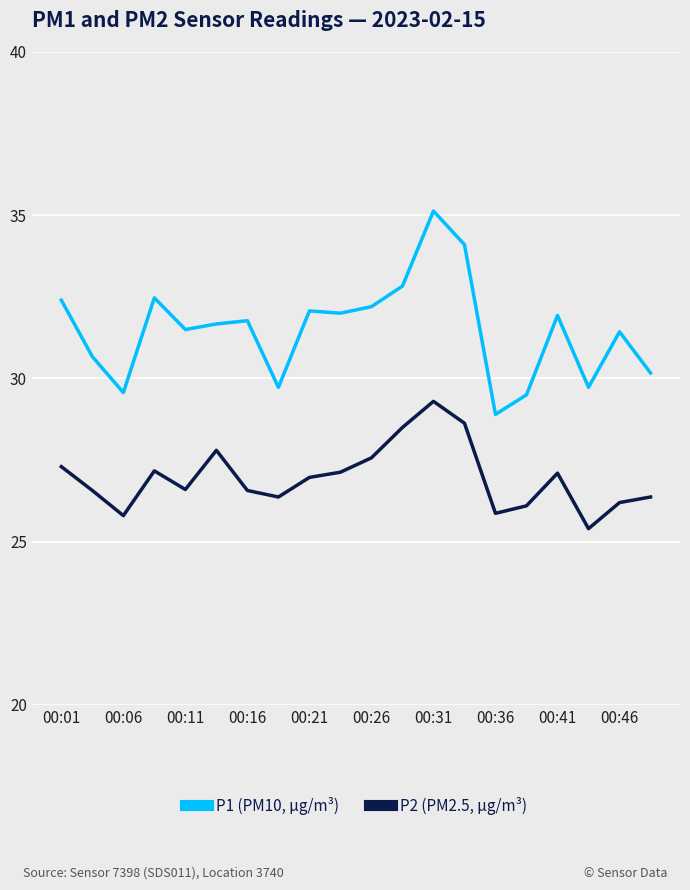

What is the highest value of the P1 (PM10, µg/m³) series?

35.1